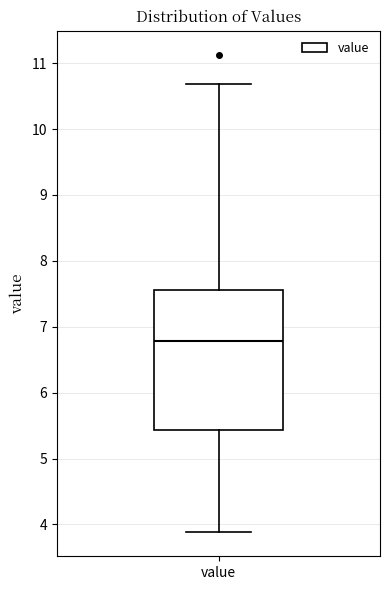

Where is the lower edge of the box for value on the y-axis? The values are not printed on the chart, so give them approximately, as read against the axis.

5.4